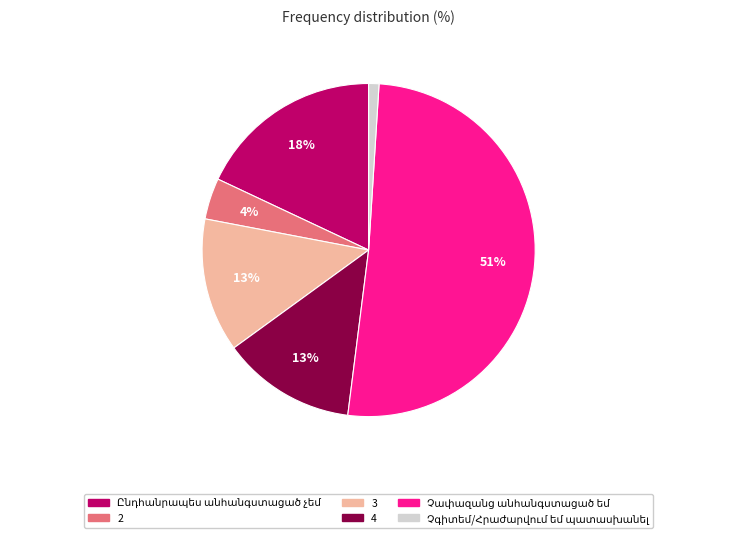

Between 2 and 4, which is larger?

4